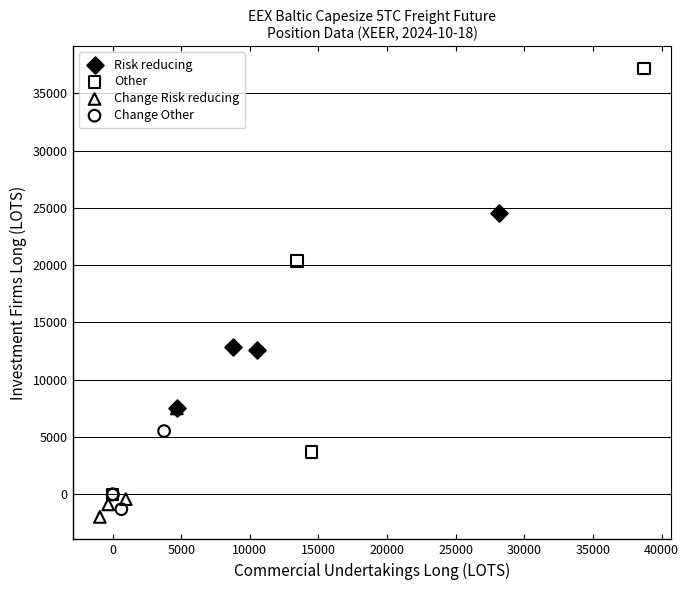

Which series has the widest spread of Y values?

Other